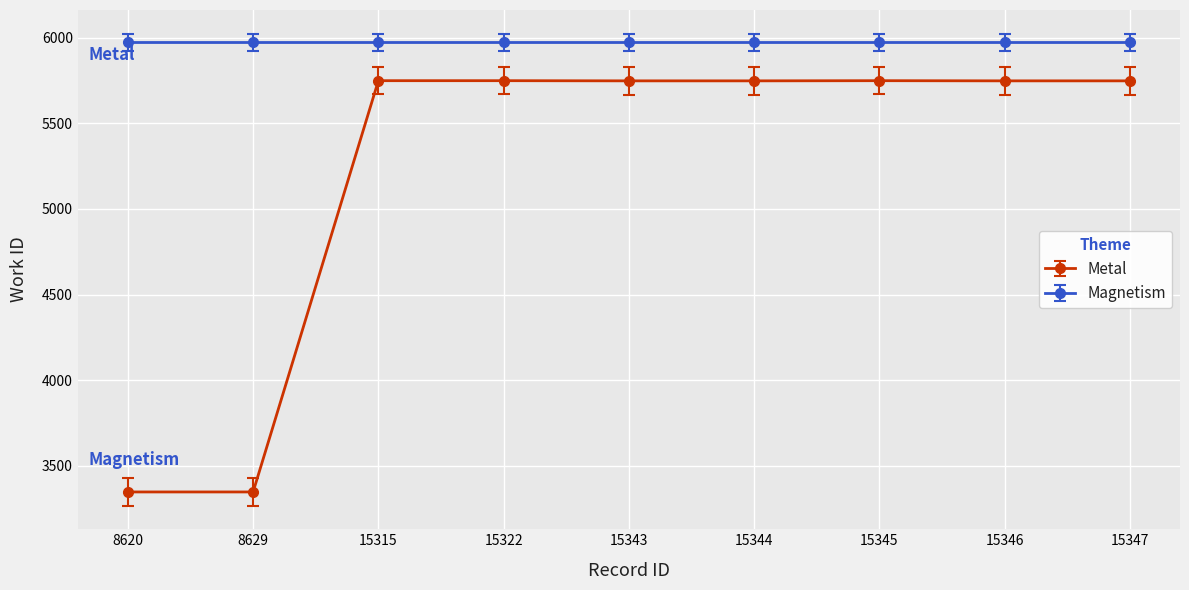

What is the value of the Metal point at the 6th from the left?

5748